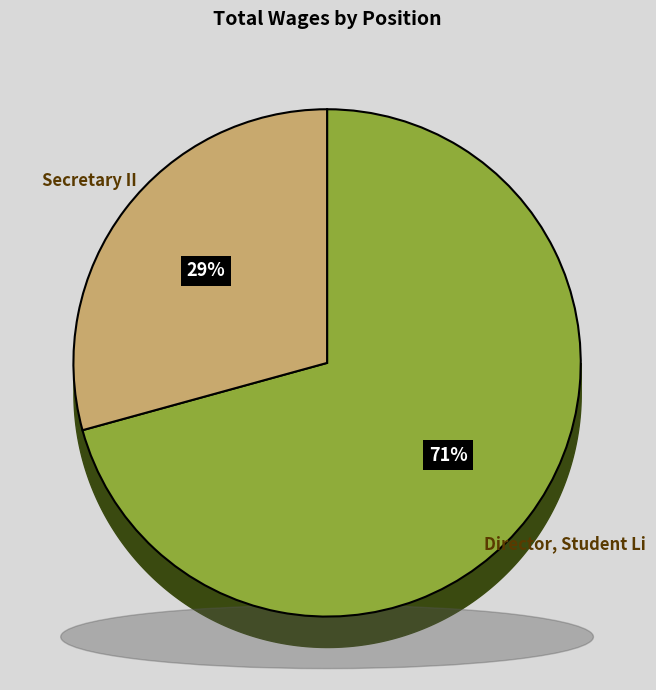

To the nearest percent, what portion does Secretary II represent?

29%